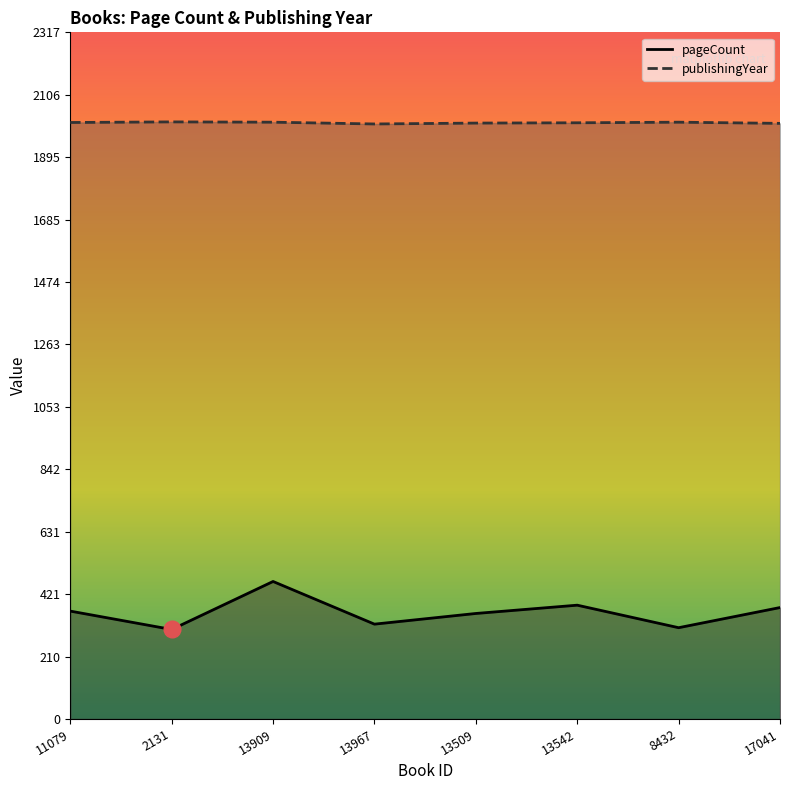

What is the difference between the publishingYear values at 8432 and 13967?

6